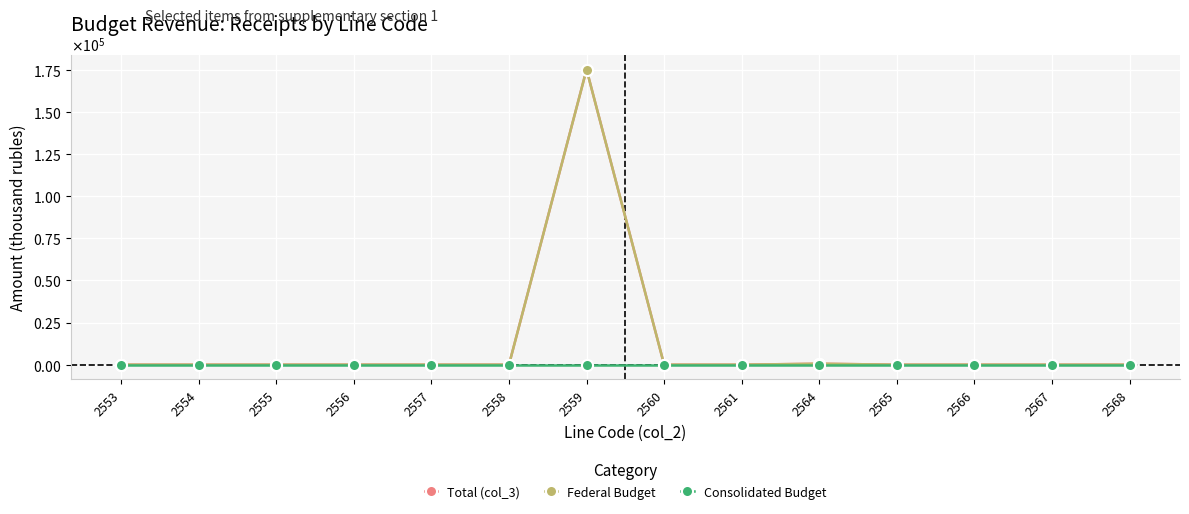

Does the chart have visible grid lines?

Yes